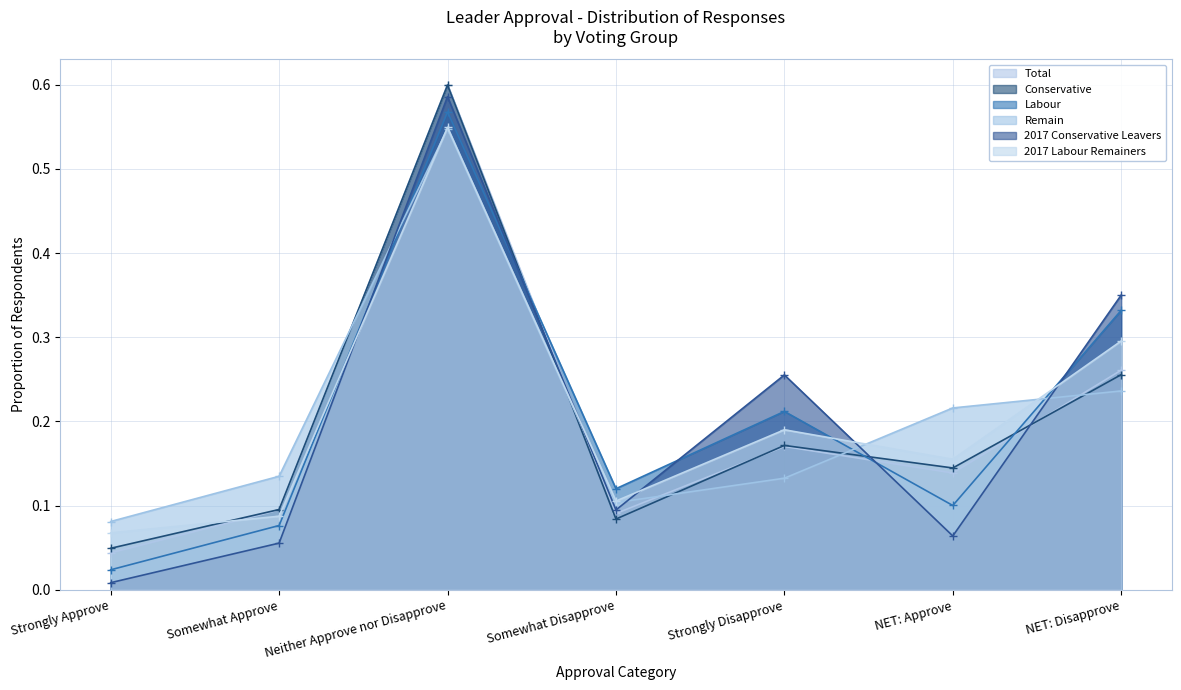

What is the approximate value of Total at Somewhat Approve?

0.1